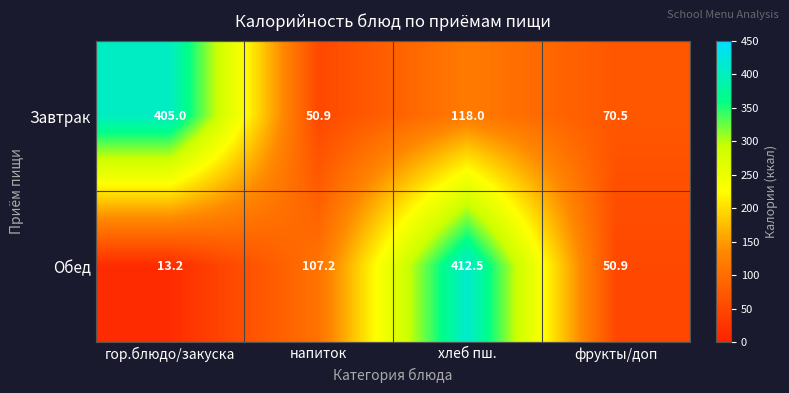

Which series has the widest spread of values?

Обед